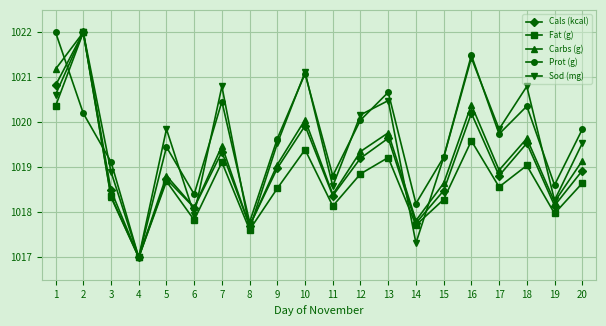

How many lines are shown in the chart?

5